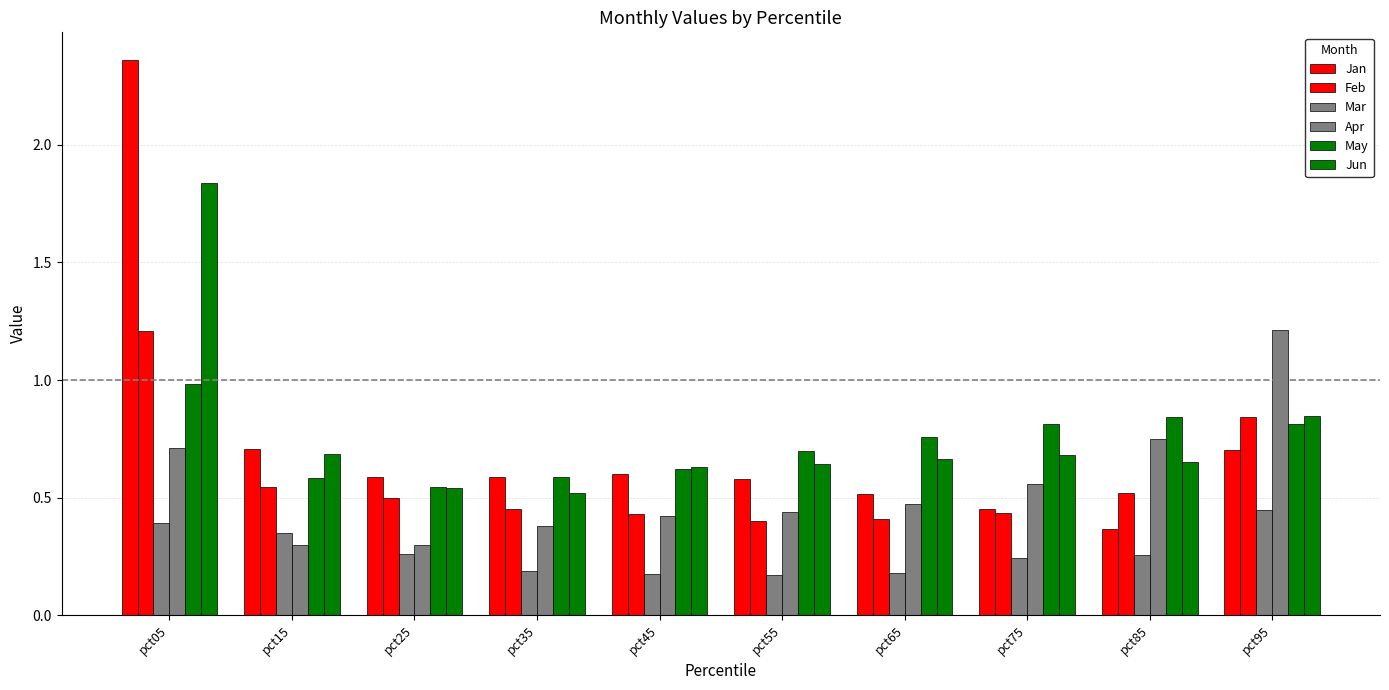

How many groups of bars are there?

10